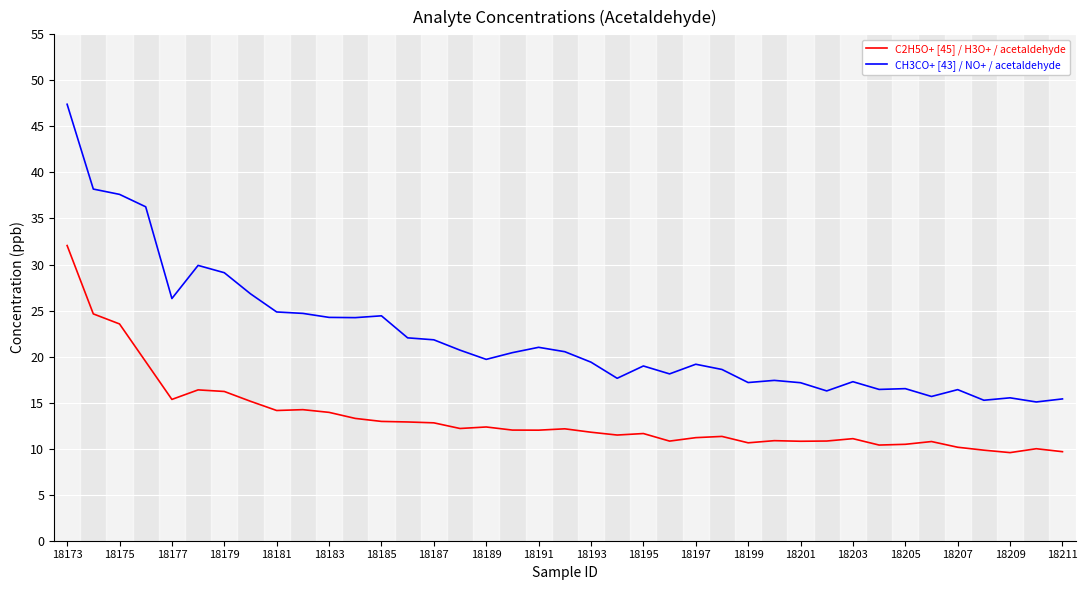

True or false: CH3CO+ [43] / NO+ / acetaldehyde and C2H5O+ [45] / H3O+ / acetaldehyde intersect in this chart.

False